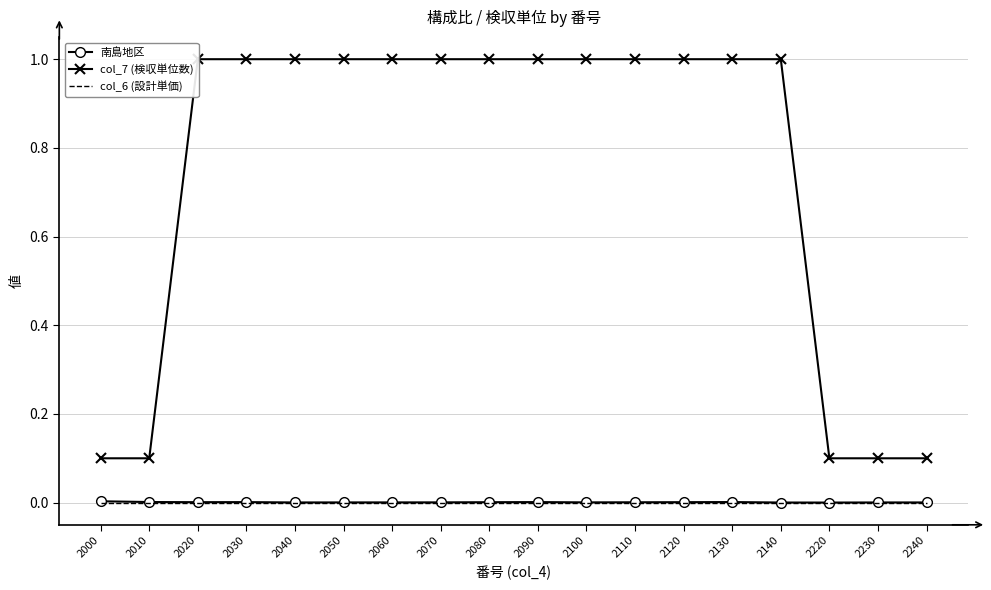

What is the value of the col_7 (検収単位数) point at the 3rd from the left?

1.0